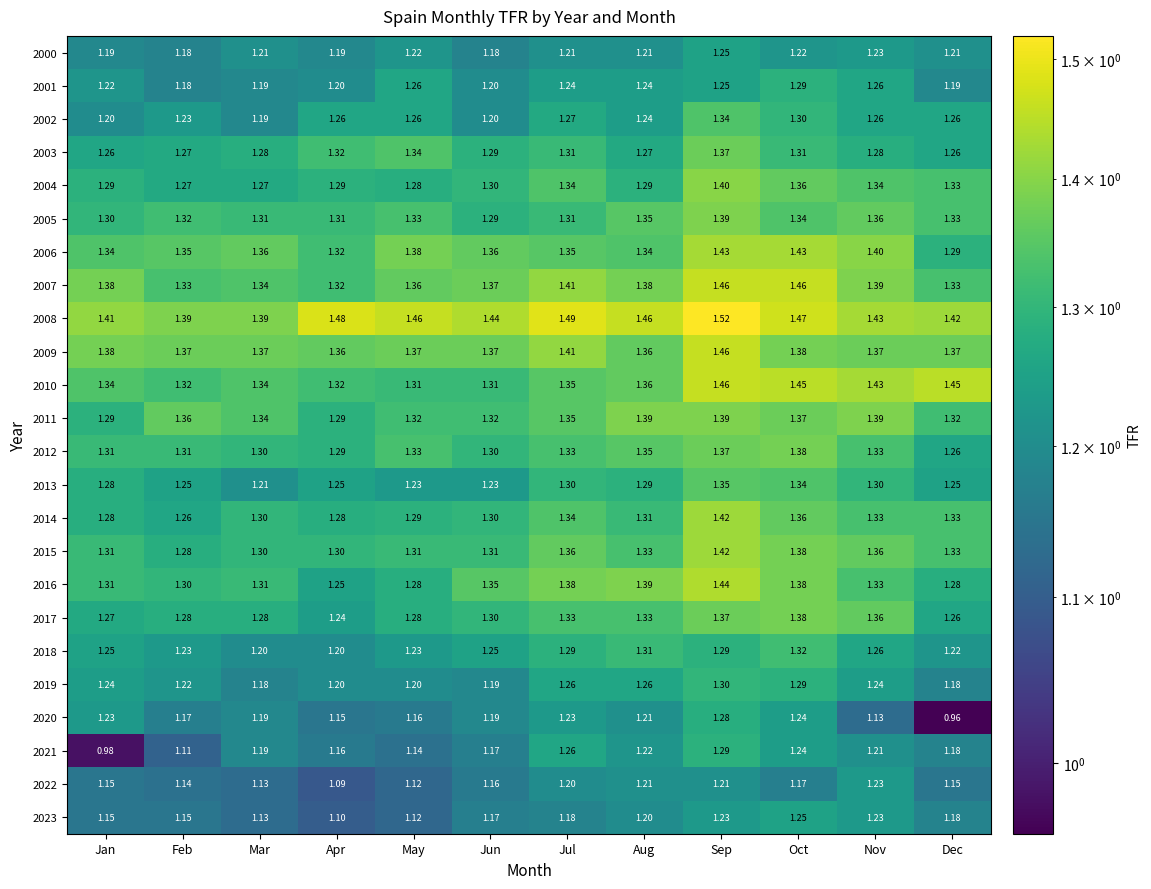

Where is 2016 nearest to the value 1?

Apr